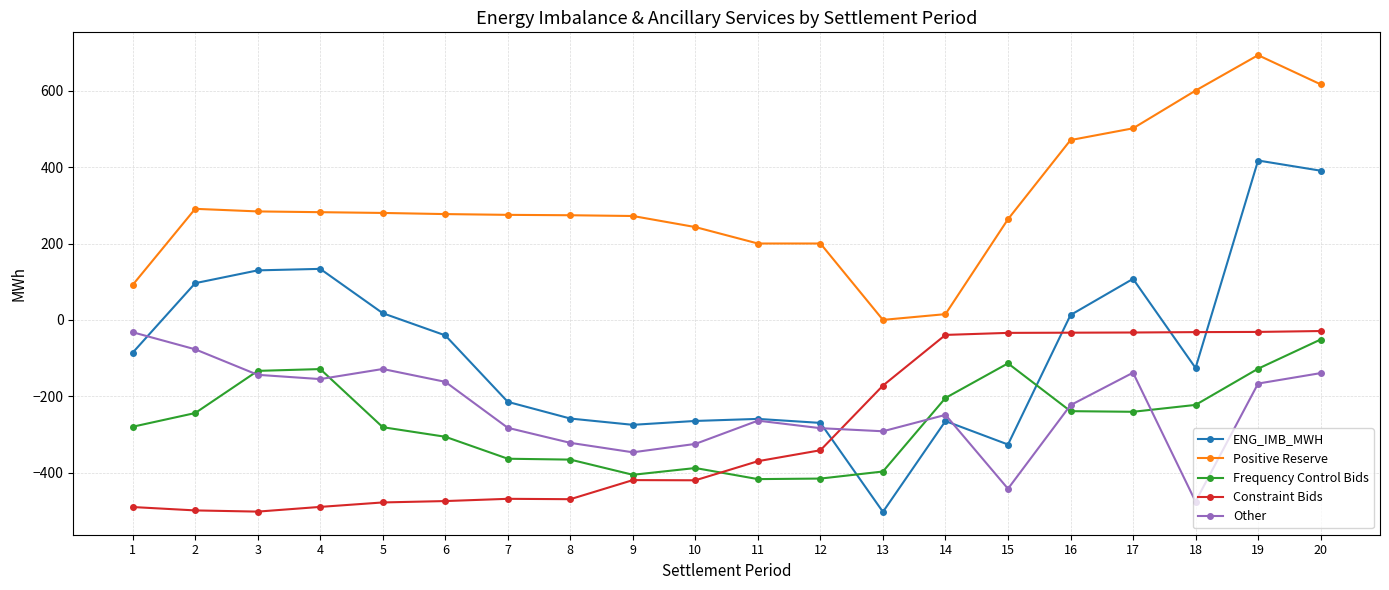

Is the value of Frequency Control Bids at 7 greater than the value of ENG_IMB_MWH at 6?

No